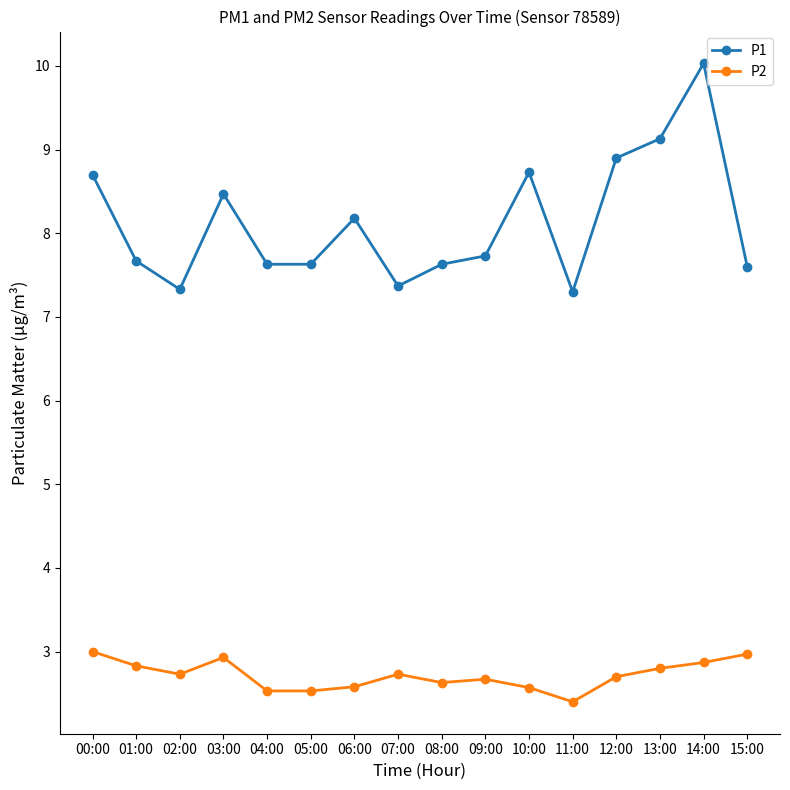

At which category is the sum across all series the highest?

14:00